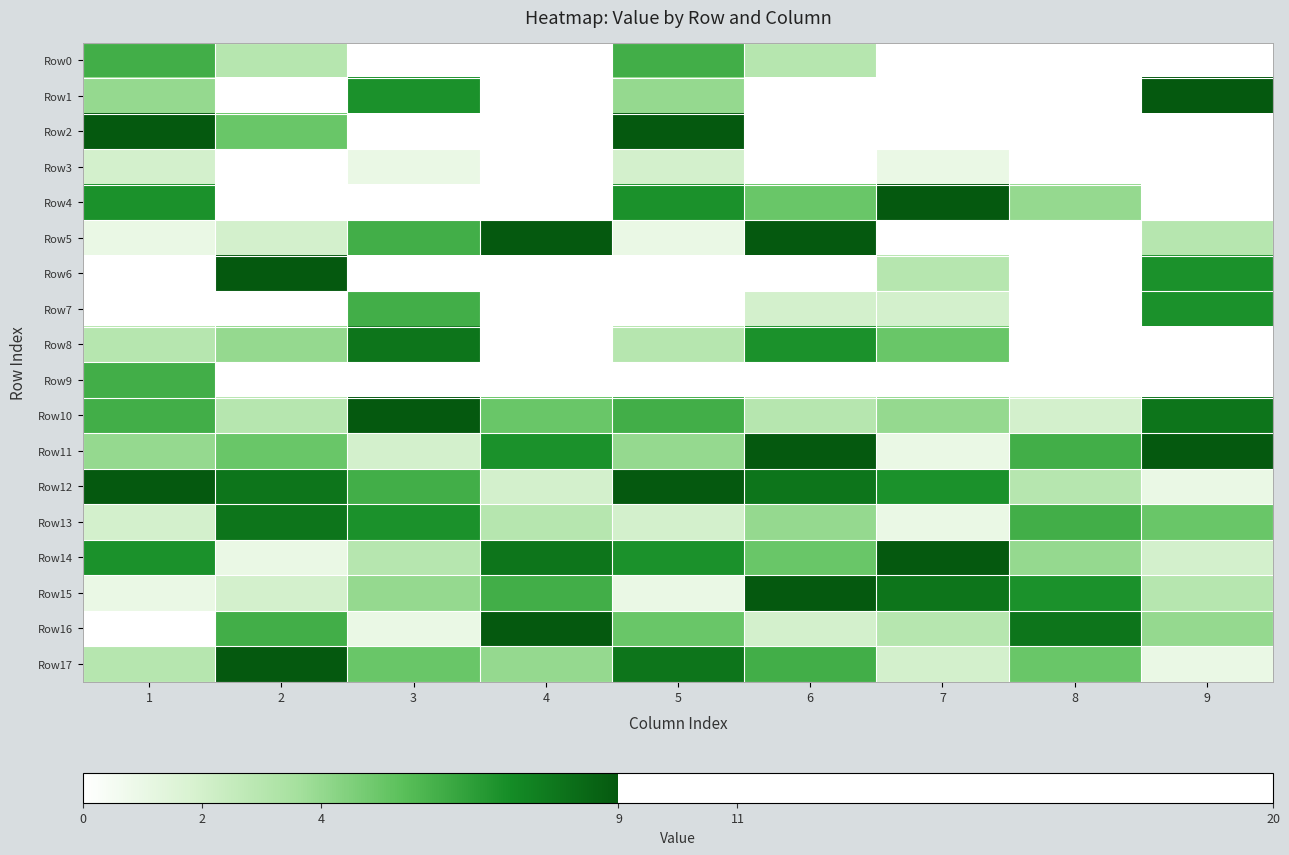

List the series in order of their peak value, lowest first.

Row3, Row0, Row9, Row7, Row8, Row13, Row1, Row2, Row4, Row5, Row6, Row10, Row11, Row12, Row14, Row15, Row16, Row17